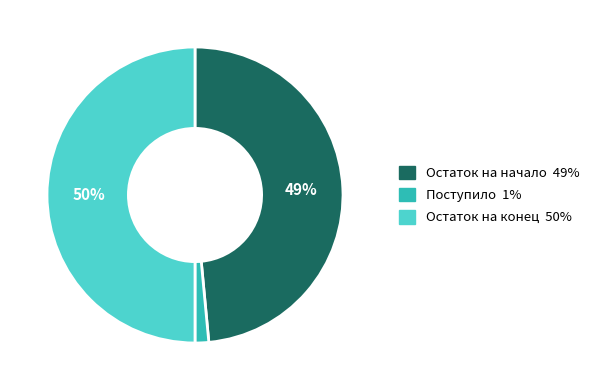

Combined, do Остаток на начало and Остаток на конец account for over 50%?

Yes